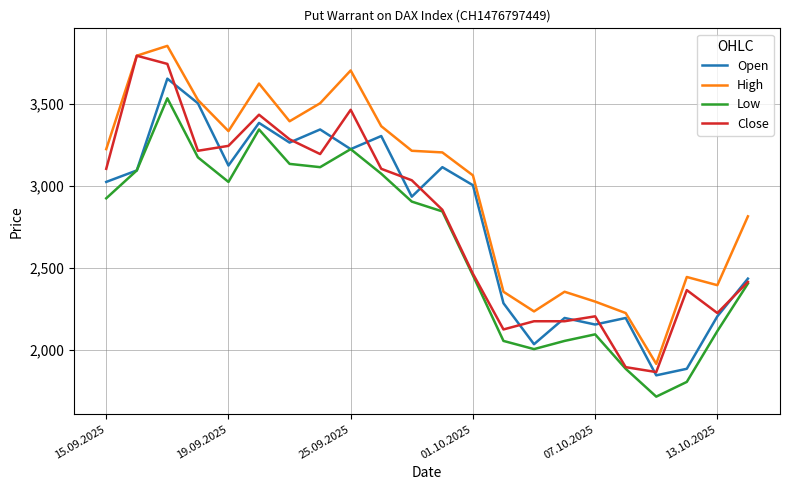

What are all the series names shown in the legend?

Open, High, Low, Close